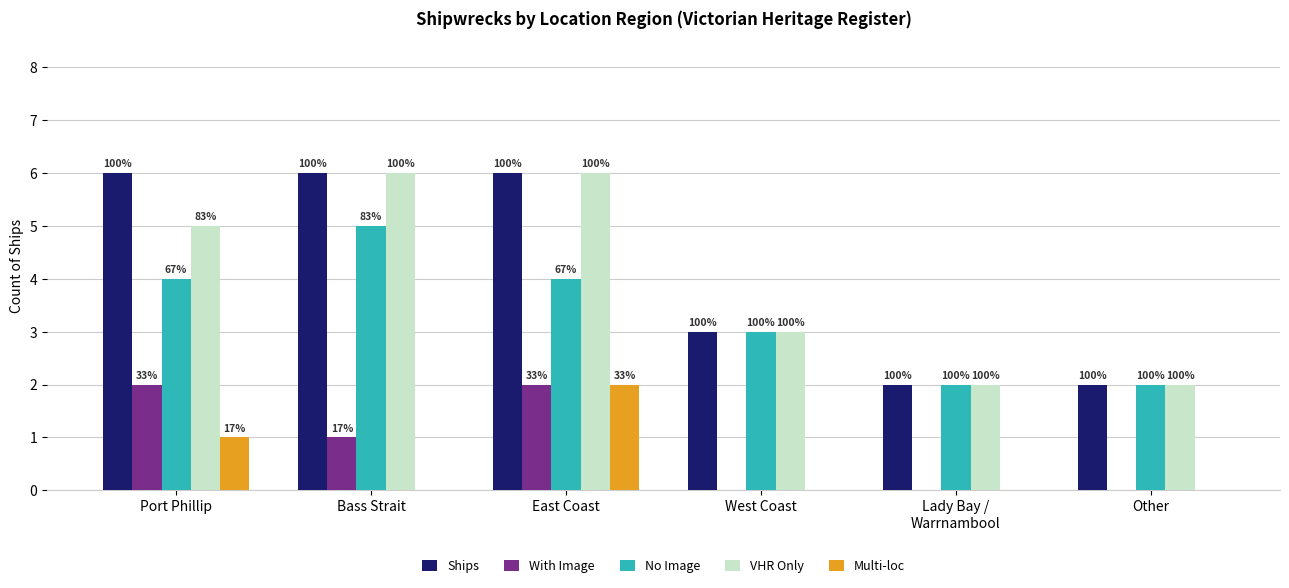

What is the label of the 6th bar from the left?

Other